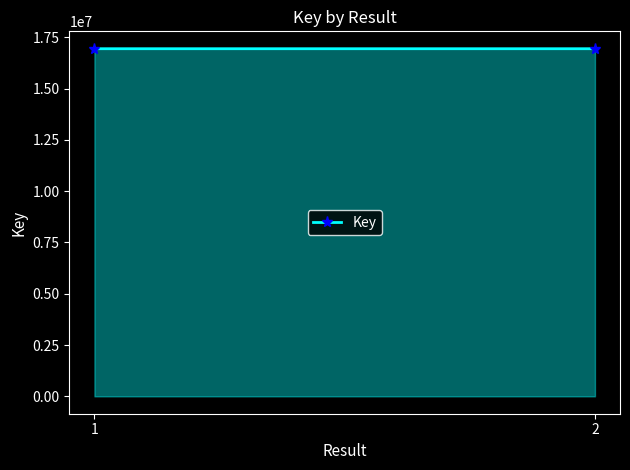

Reading left to right, what are all the values shown in this chart?

1=16944976	2=16944740